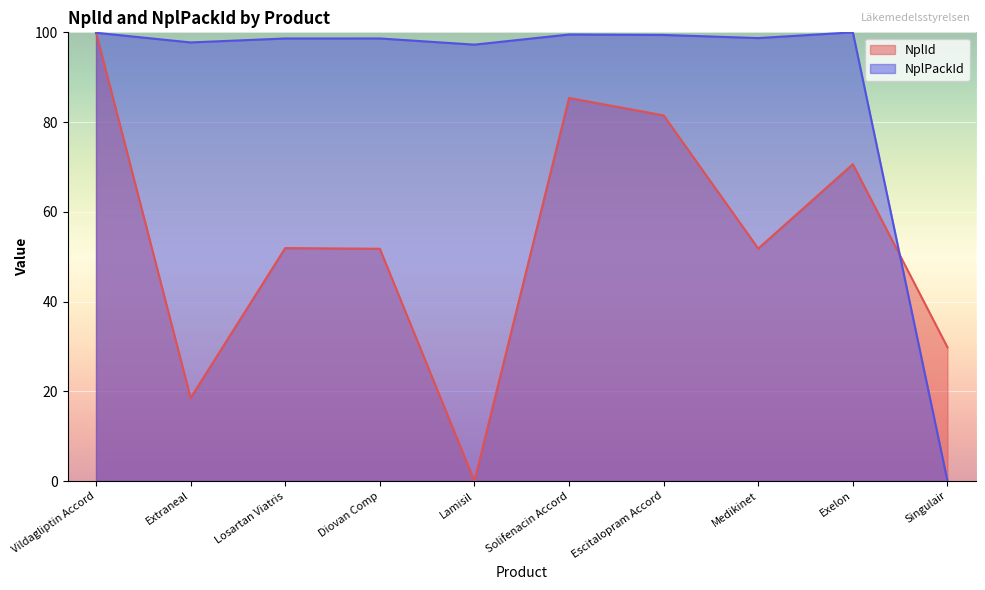

Which series has the largest total across all categories?

NplPackId